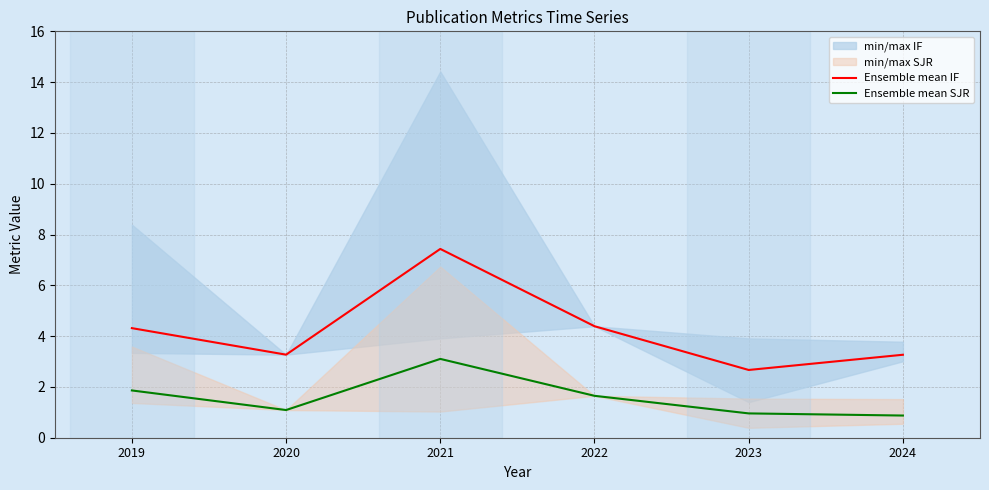

True or false: Ensemble mean IF has more than 1 points higher than both neighbors.

False